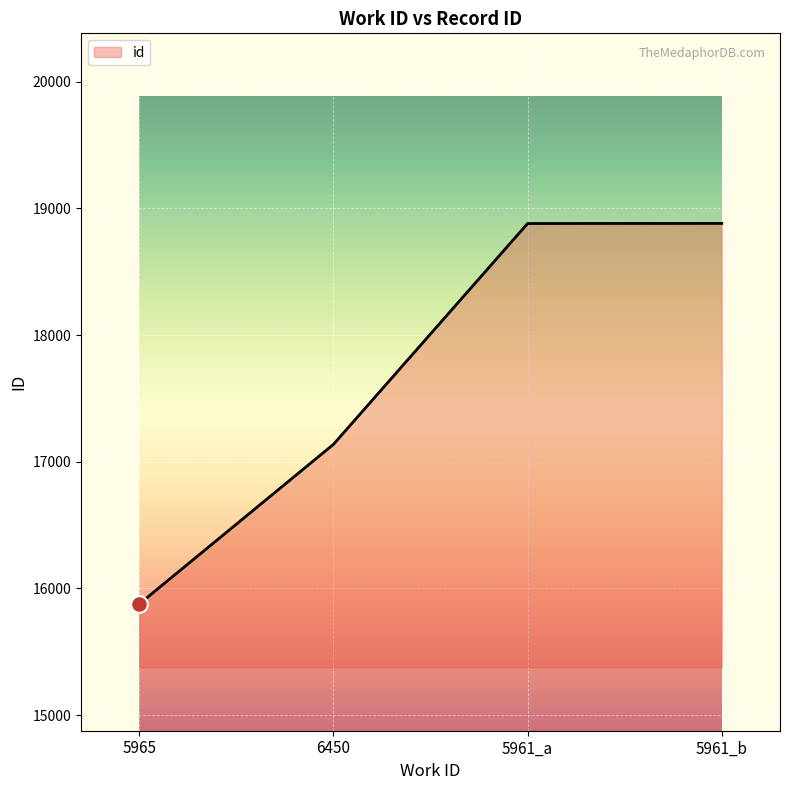

Does the chart display data point markers on the line(s)?

No